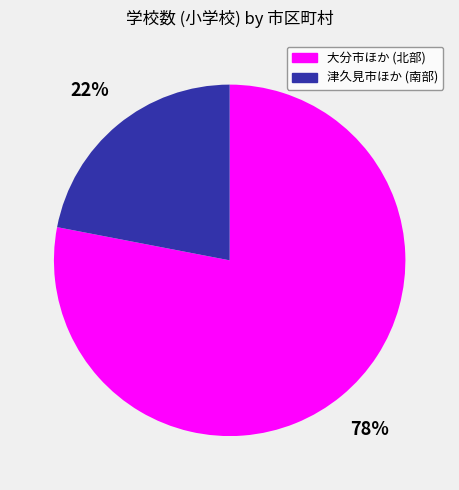

Is there any slice that represents more than half of the pie?

Yes